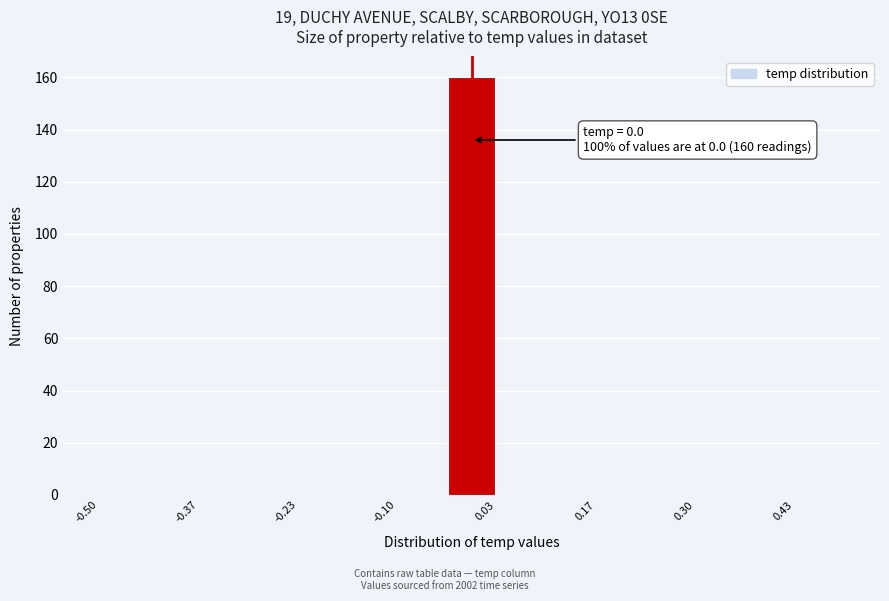

Around what value on the x-axis is the tallest bar? Give the approximate position of its centre, as read against the axis.

0.00